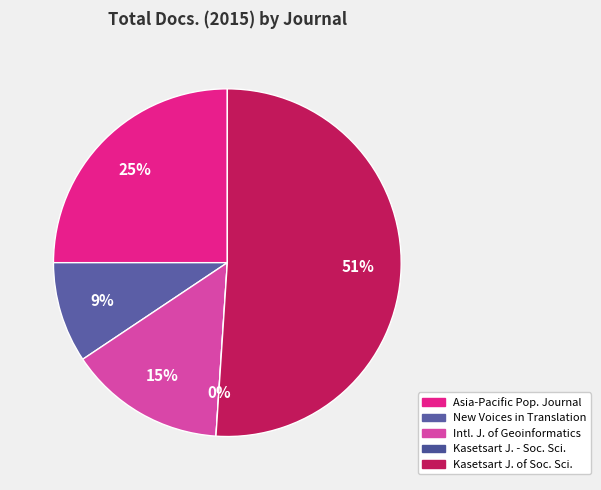

Which has a higher value, Kasetsart Journal - Social Sciences or Kasetsart Journal of Social Sciences?

Kasetsart Journal of Social Sciences